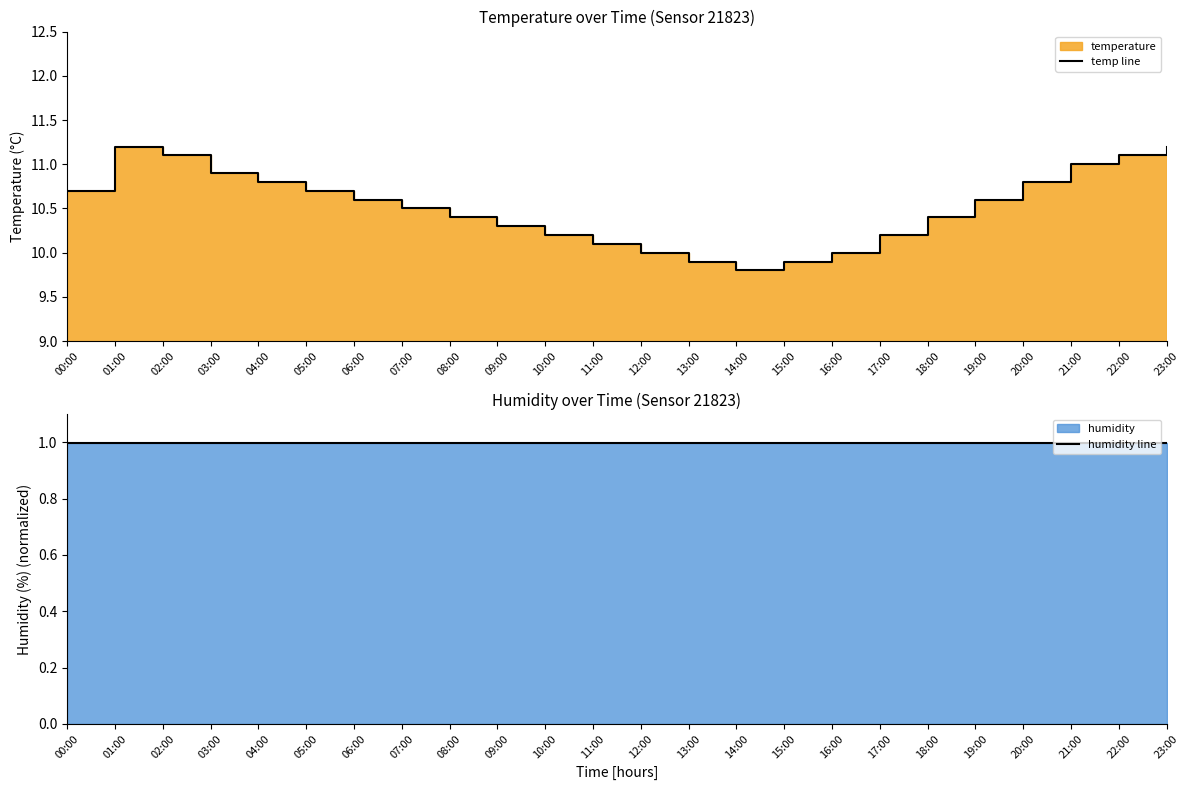

Rank the series at 17:00 from lowest to highest value.

humidity line, temp line